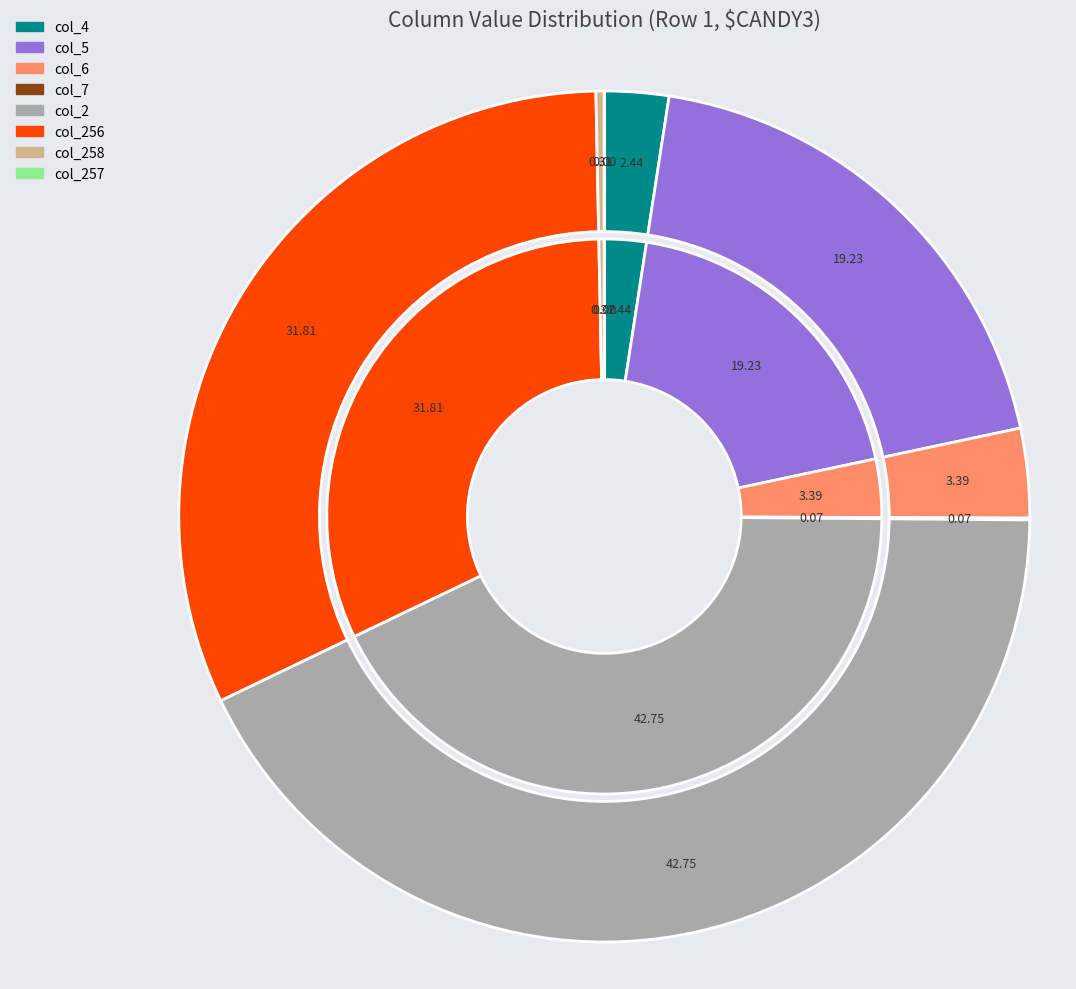

How many segments does this pie chart have?

9